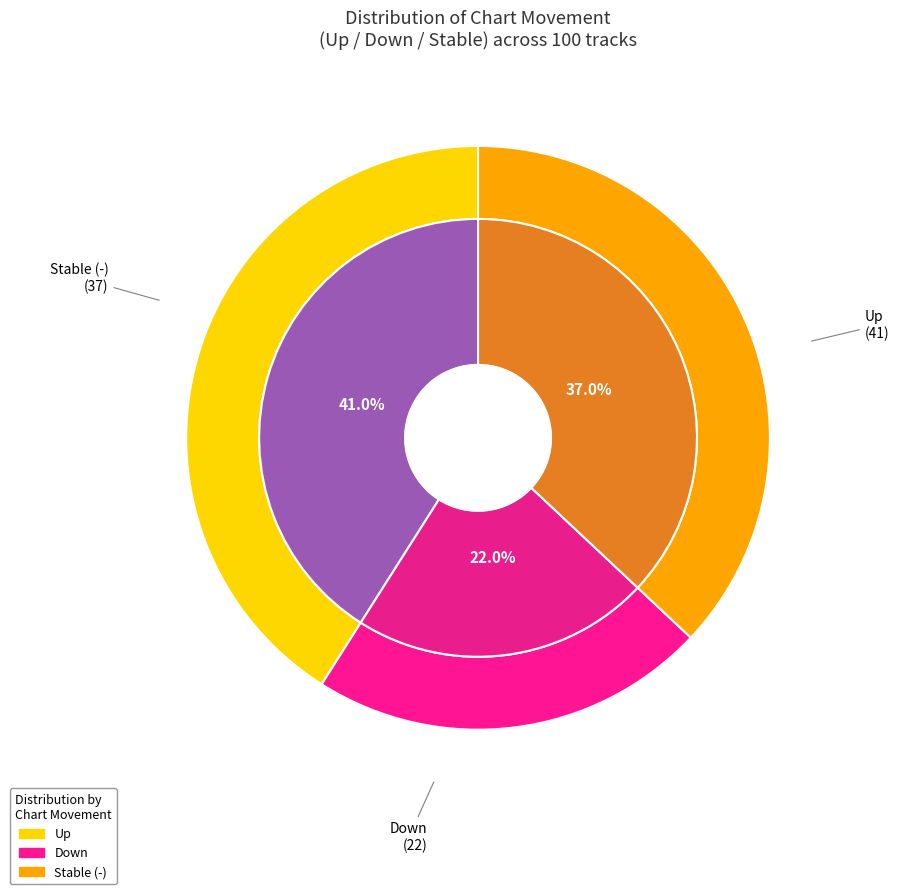

Between - and up, which is larger?

up